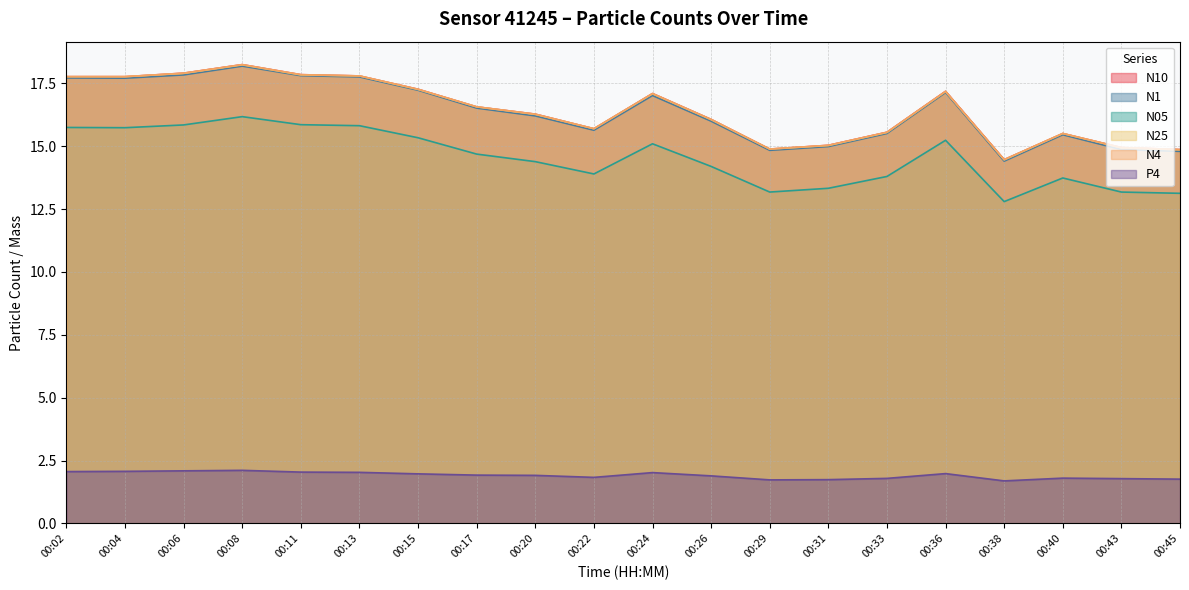

Reading left to right, transcribe all the data shown in this chart.

N10: 00:02=17.8	00:04=17.8	00:06=17.9	00:08=18.2	00:11=17.9	00:13=17.8	00:15=17.3	00:17=16.6	00:20=16.3	00:22=15.7	00:24=17.1	00:26=16.1	00:29=14.9	00:31=15.0	00:33=15.6	00:36=17.2	00:38=14.5	00:40=15.5	00:43=14.9	00:45=14.9
N1: 00:02=17.7	00:04=17.7	00:06=17.8	00:08=18.2	00:11=17.8	00:13=17.8	00:15=17.2	00:17=16.5	00:20=16.2	00:22=15.6	00:24=17.0	00:26=16.0	00:29=14.8	00:31=15.0	00:33=15.5	00:36=17.1	00:38=14.4	00:40=15.5	00:43=14.9	00:45=14.8
N05: 00:02=15.8	00:04=15.7	00:06=15.8	00:08=16.2	00:11=15.9	00:13=15.8	00:15=15.3	00:17=14.7	00:20=14.4	00:22=13.9	00:24=15.1	00:26=14.2	00:29=13.2	00:31=13.3	00:33=13.8	00:36=15.2	00:38=12.8	00:40=13.7	00:43=13.2	00:45=13.1
N25: 00:02=17.8	00:04=17.8	00:06=17.9	00:08=18.2	00:11=17.8	00:13=17.8	00:15=17.3	00:17=16.6	00:20=16.3	00:22=15.7	00:24=17.1	00:26=16.1	00:29=14.9	00:31=15.0	00:33=15.6	00:36=17.2	00:38=14.5	00:40=15.5	00:43=14.9	00:45=14.9
N4: 00:02=17.8	00:04=17.8	00:06=17.9	00:08=18.2	00:11=17.9	00:13=17.8	00:15=17.3	00:17=16.6	00:20=16.3	00:22=15.7	00:24=17.1	00:26=16.1	00:29=14.9	00:31=15.0	00:33=15.6	00:36=17.2	00:38=14.5	00:40=15.5	00:43=14.9	00:45=14.9
P4: 00:02=2.1	00:04=2.1	00:06=2.1	00:08=2.1	00:11=2.0	00:13=2.0	00:15=2.0	00:17=1.9	00:20=1.9	00:22=1.8	00:24=2.0	00:26=1.9	00:29=1.7	00:31=1.7	00:33=1.8	00:36=2.0	00:38=1.7	00:40=1.8	00:43=1.8	00:45=1.8